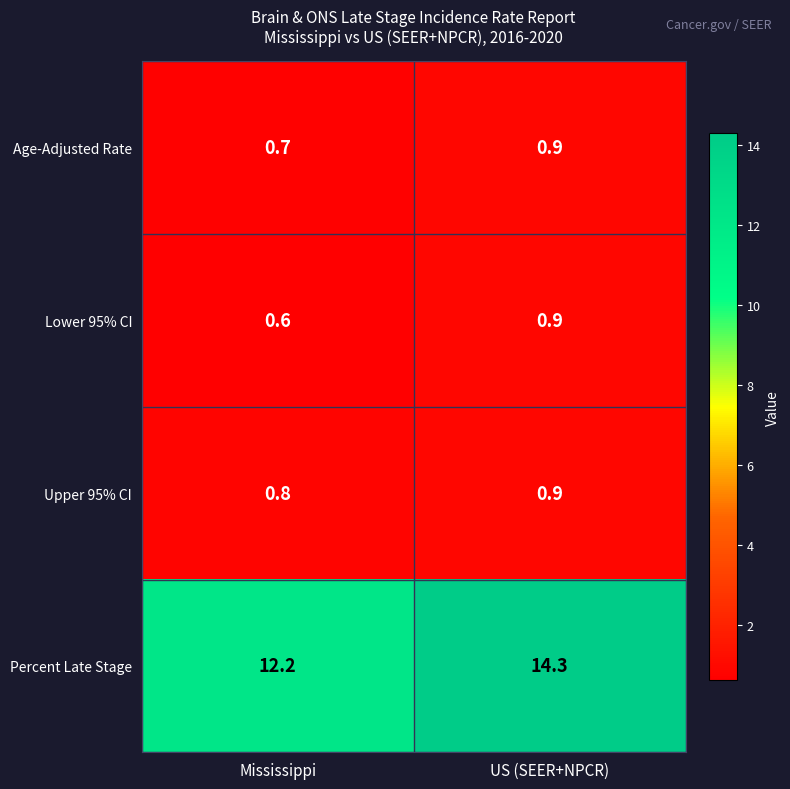

Which category has the lowest value in the Percent Late Stage series?

Mississippi